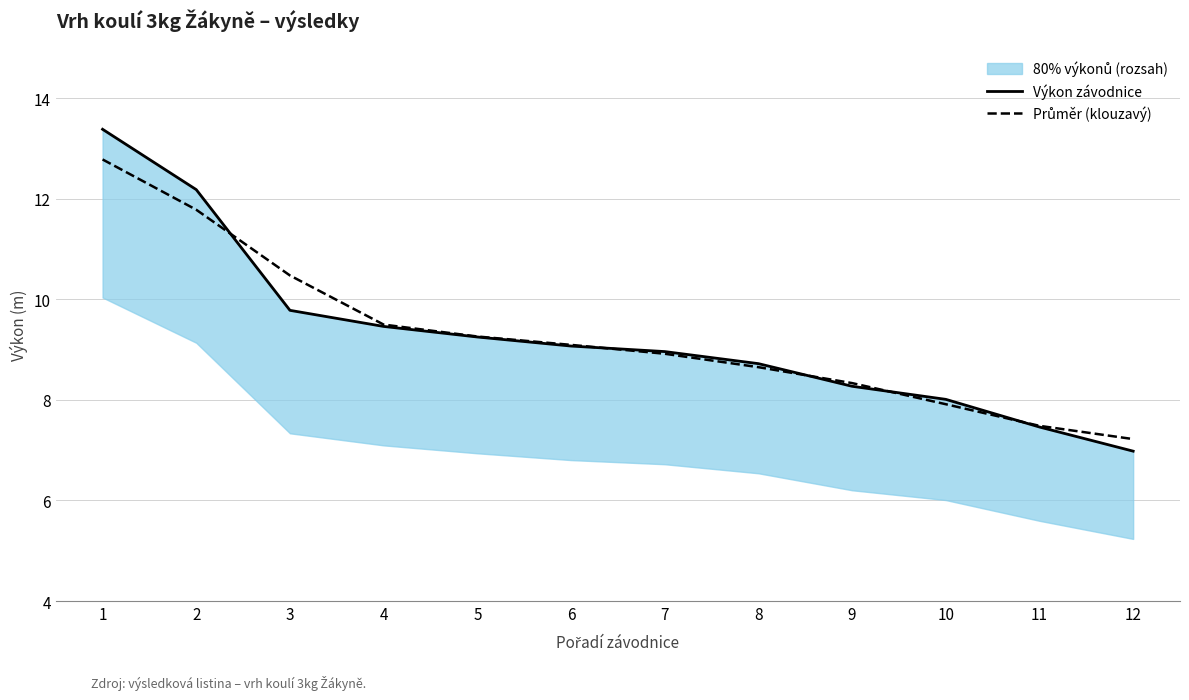

True or false: Výkon závodnice has more than 0 points higher than both neighbors.

False